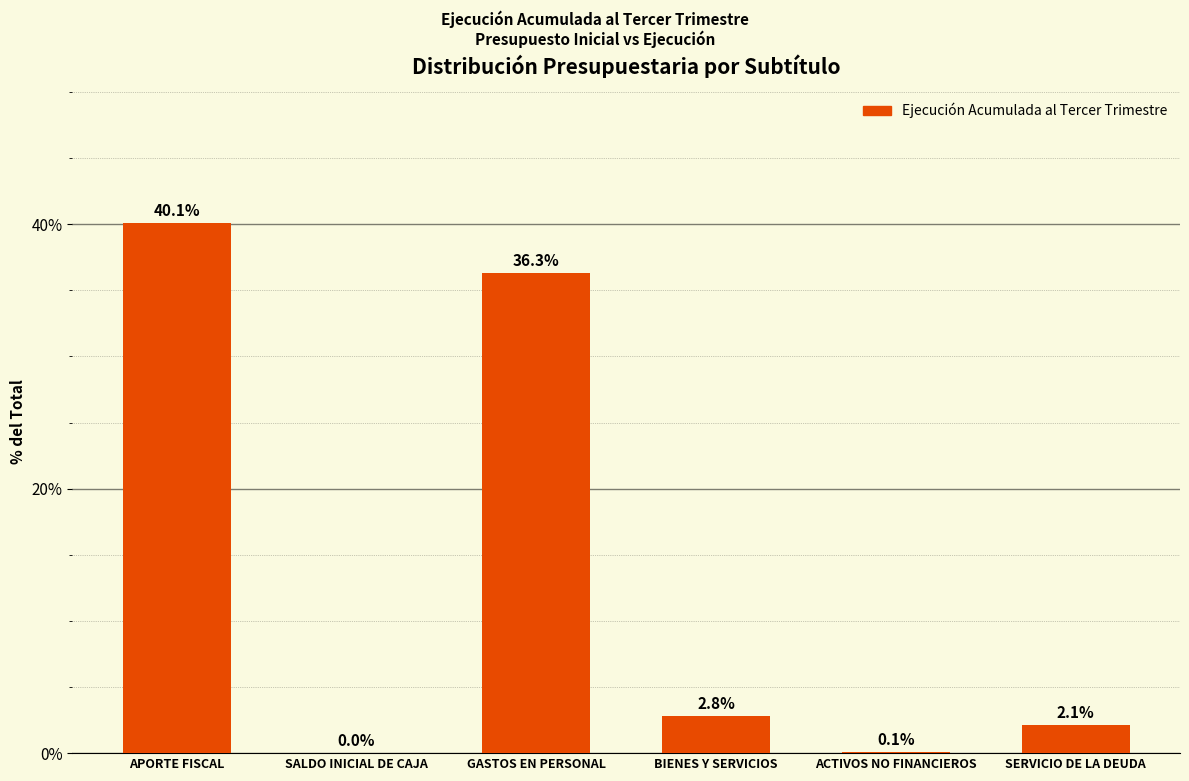

Read the value at APORTE FISCAL.

40.1